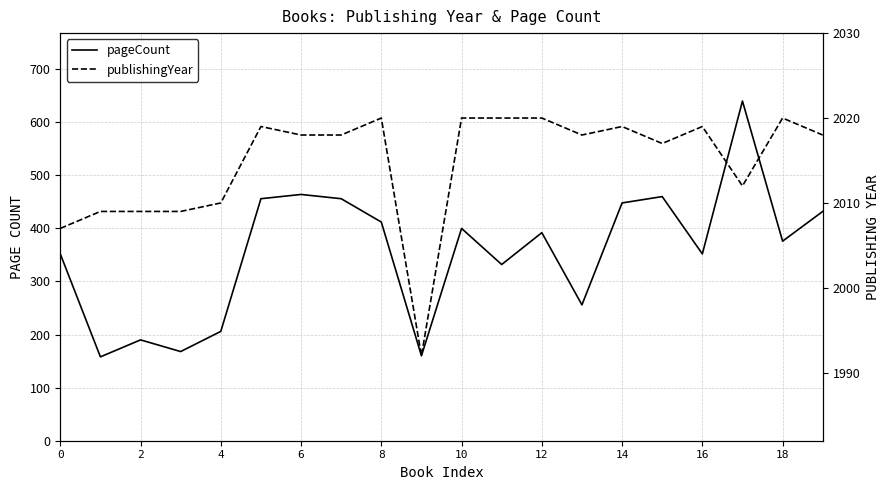

At which category is the sum across all series the highest?

17